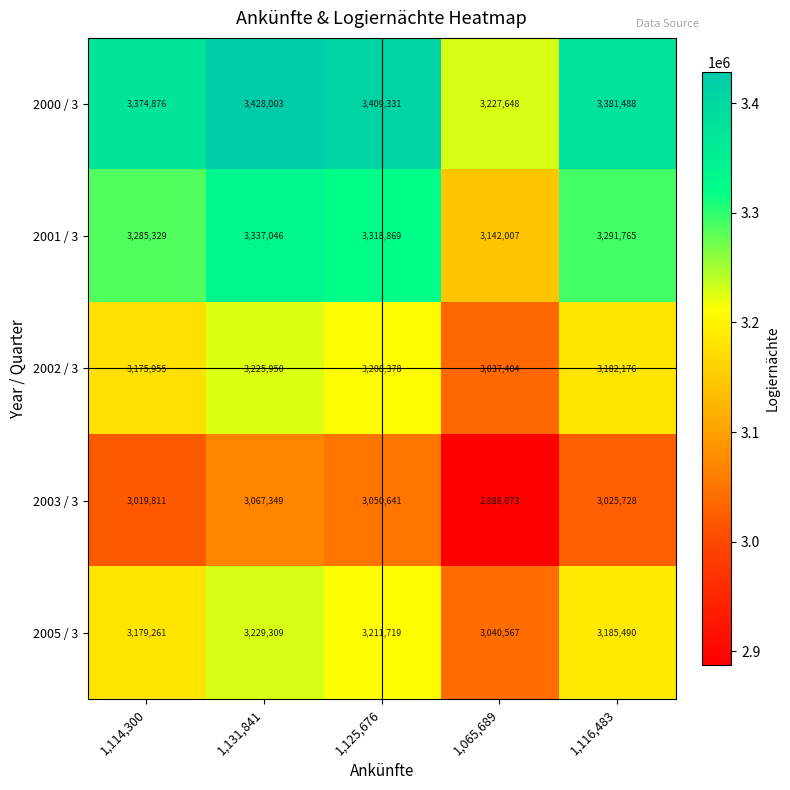

What is the highest value of the 2002 / 3 series?

3225950